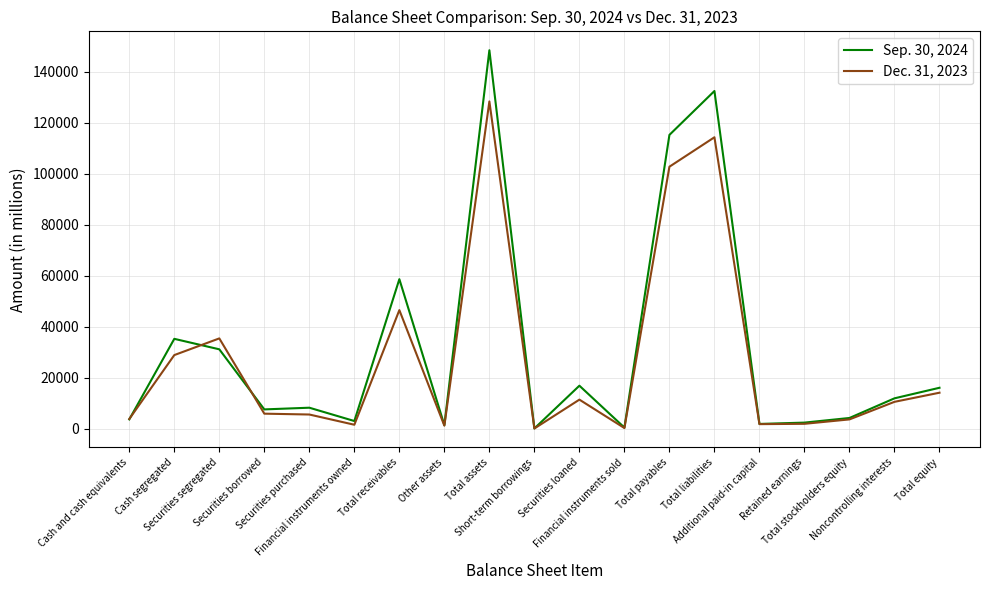

The value of Sep. 30, 2024 at Total assets is 45974. True or false?

False